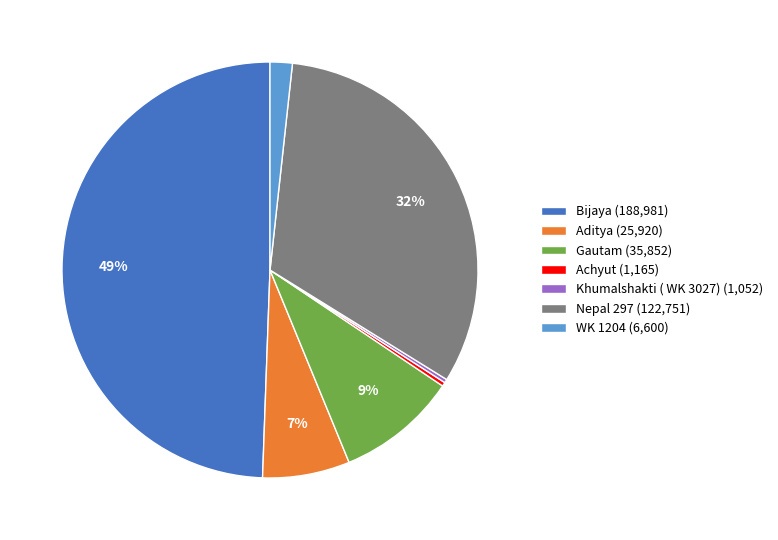

To the nearest percent, what percentage of the pie is Nepal 297 (122,751)?

32%